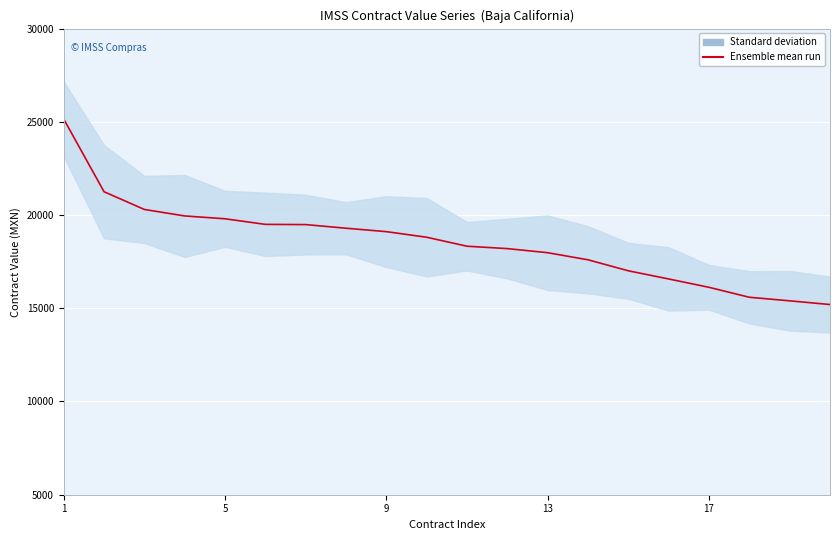

True or false: the data has more than 0 interior local peaks.

False